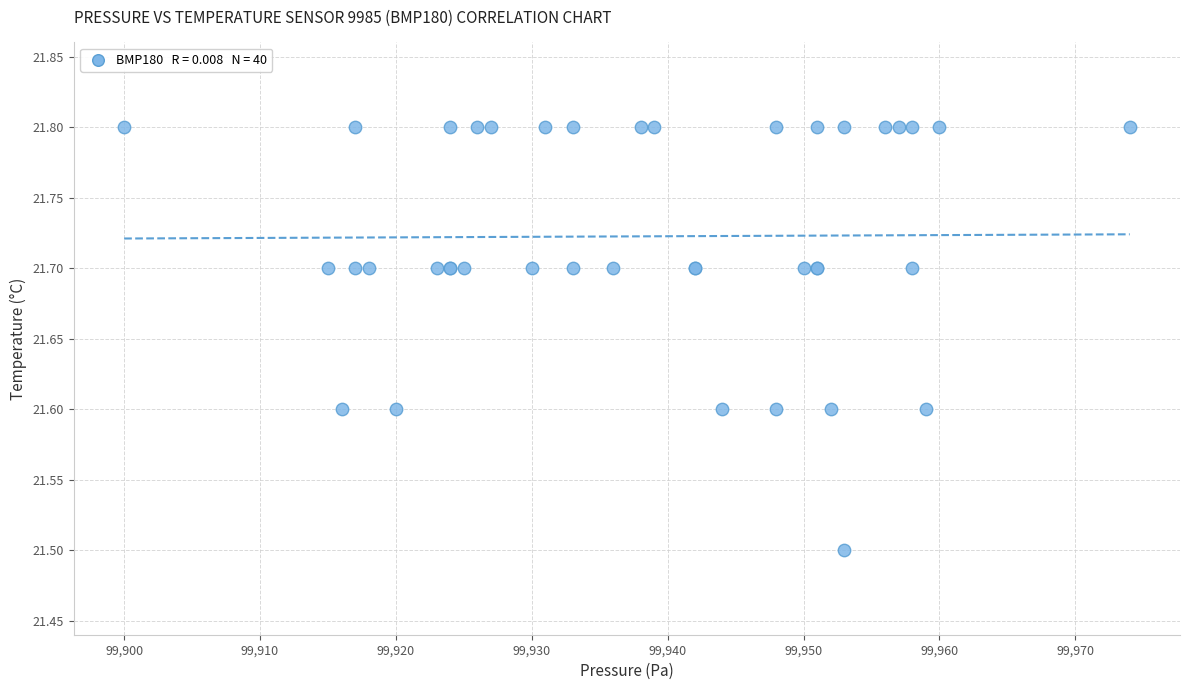

What Y value in the scatter plot is closest to 21?

21.5